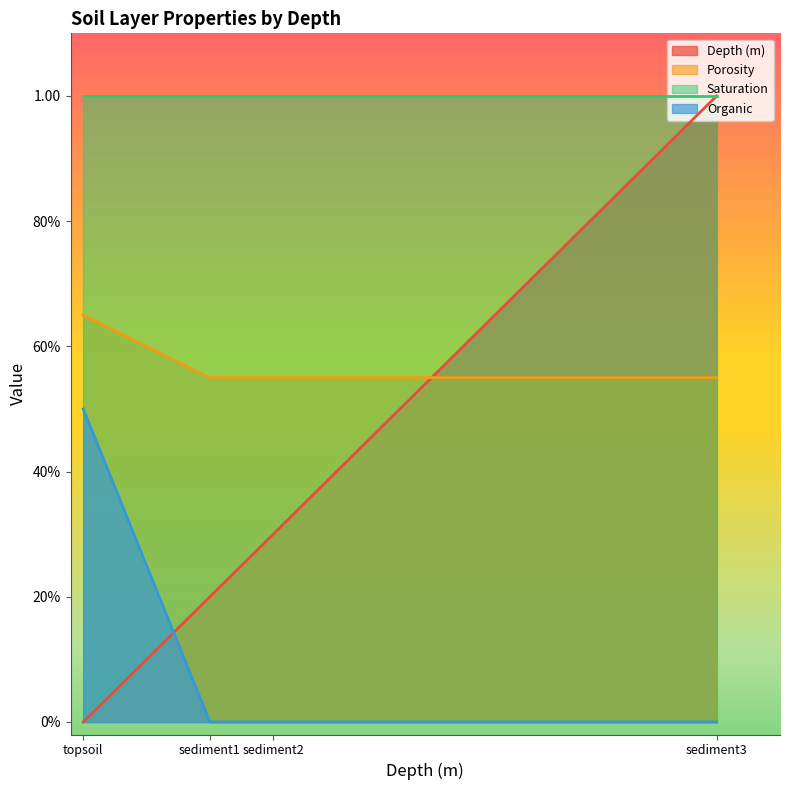

Which label corresponds to the largest value in the chart?

sediment3